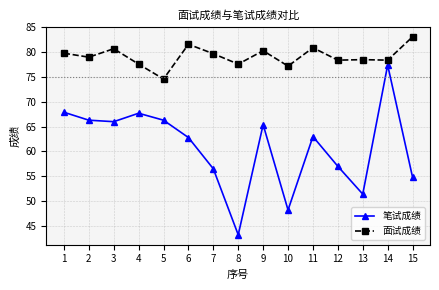

What is the value of the 面试成绩 point at the 1st from the left?

79.8